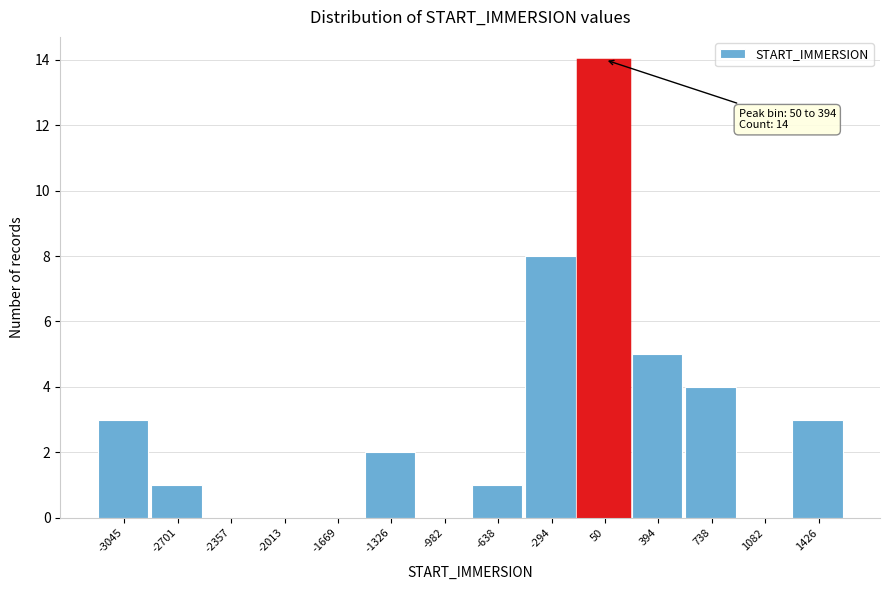

Reading left to right, list all the values displayed in this chart.

-3045=3	-2701=1	-2357=0	-2013=0	-1669=0	-1326=2	-982=0	-638=1	-294=8	50=14	394=5	738=4	1082=0	1426=3